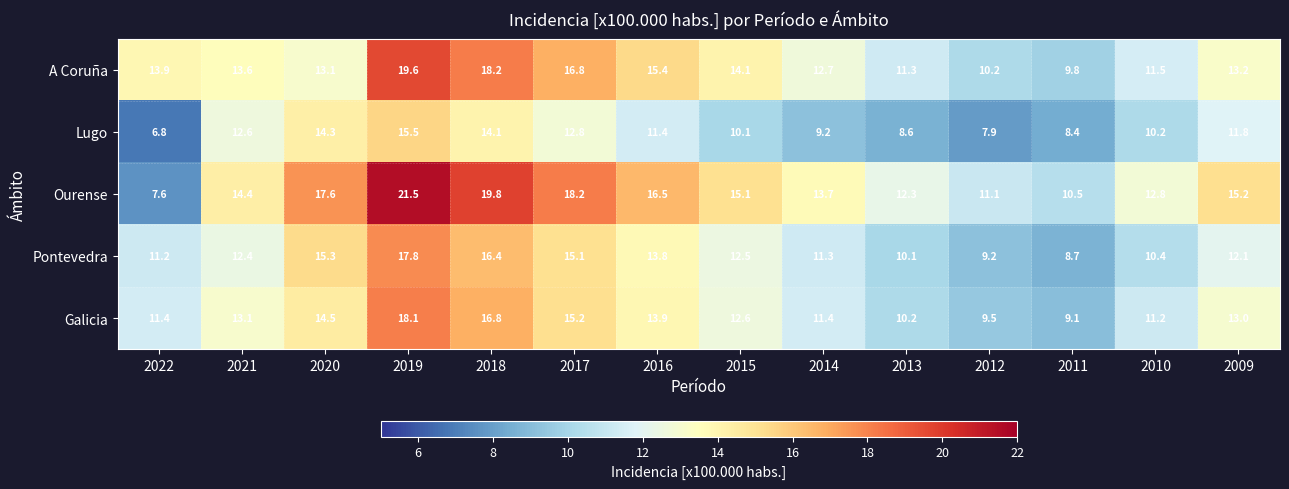

At how many categories does at least one series exceed 10?

14